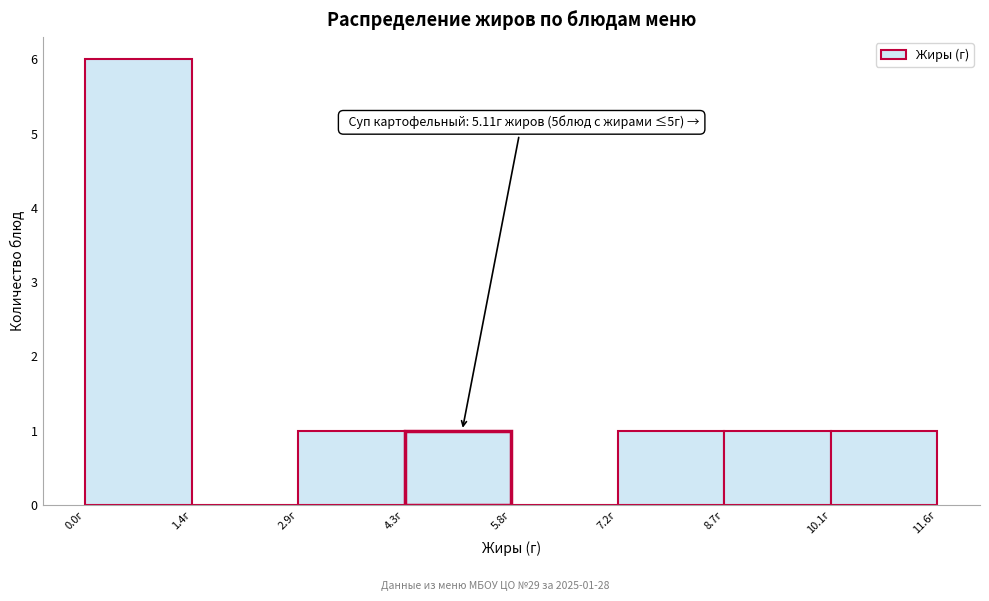

Over which range of the x-axis is the bar tallest?

0.0 to 1.4